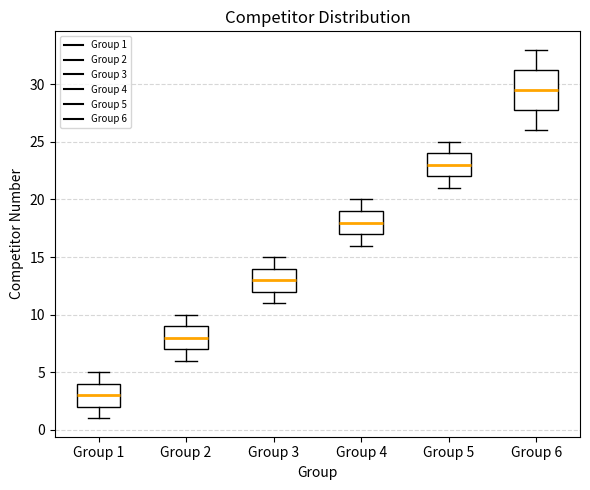

Where does the median line of the box for Group 2 sit on the y-axis? The values are not printed on the chart, so give them approximately, as read against the axis.

8.0